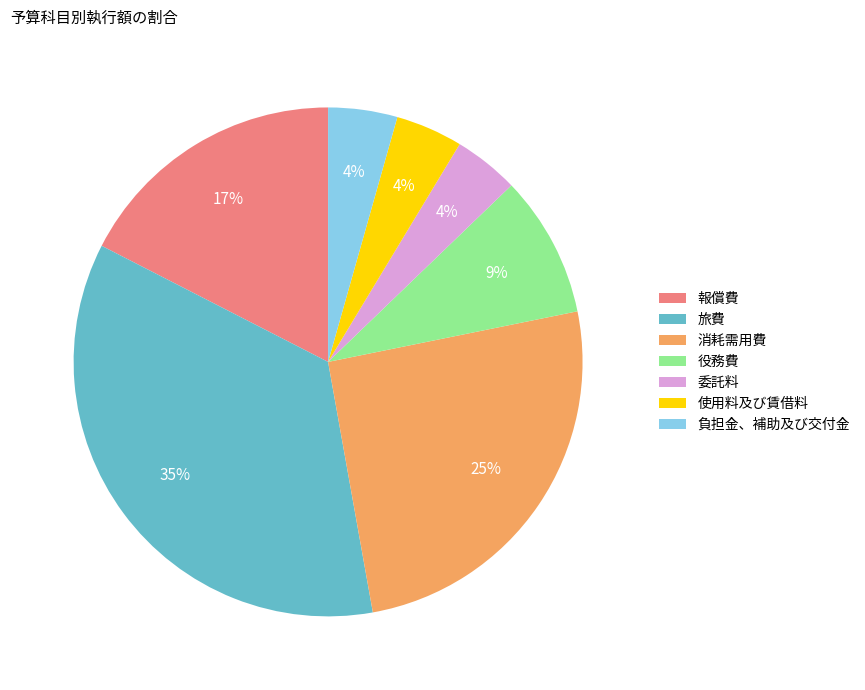

How many slices are in this pie chart?

7